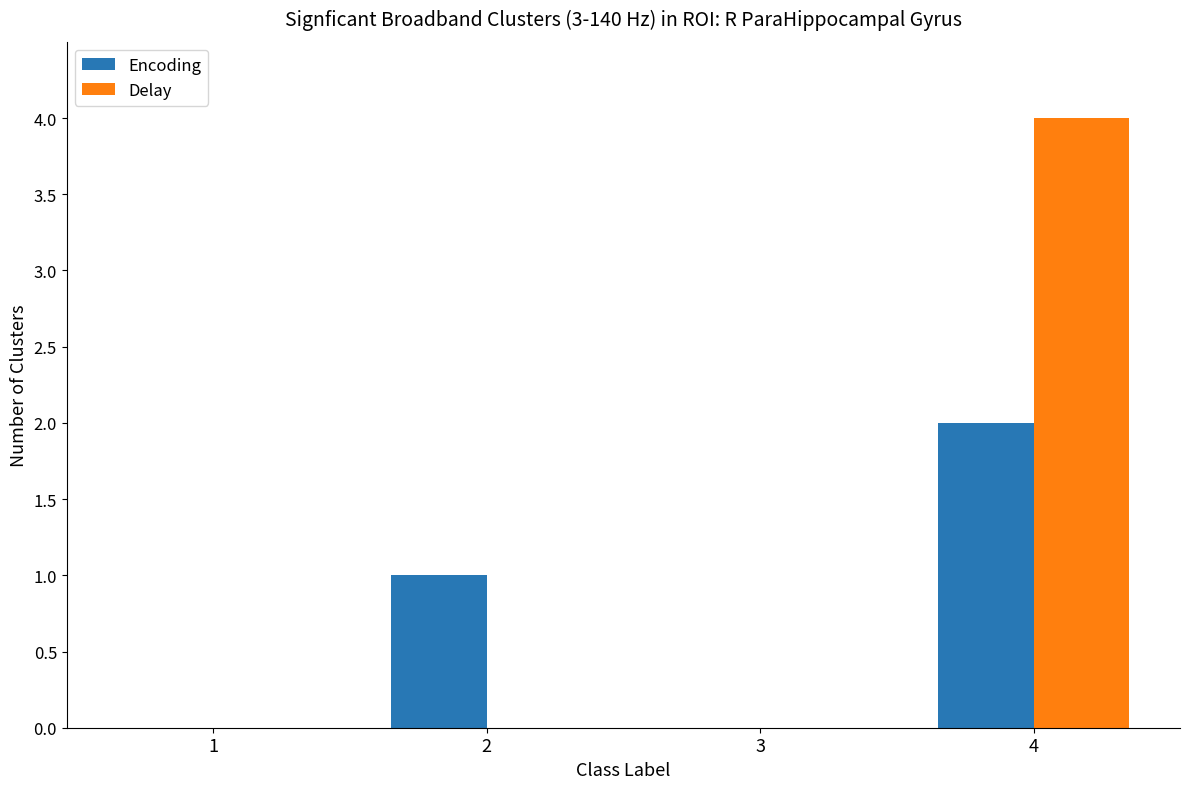

Which series changed the most between 1 and 4?

Delay